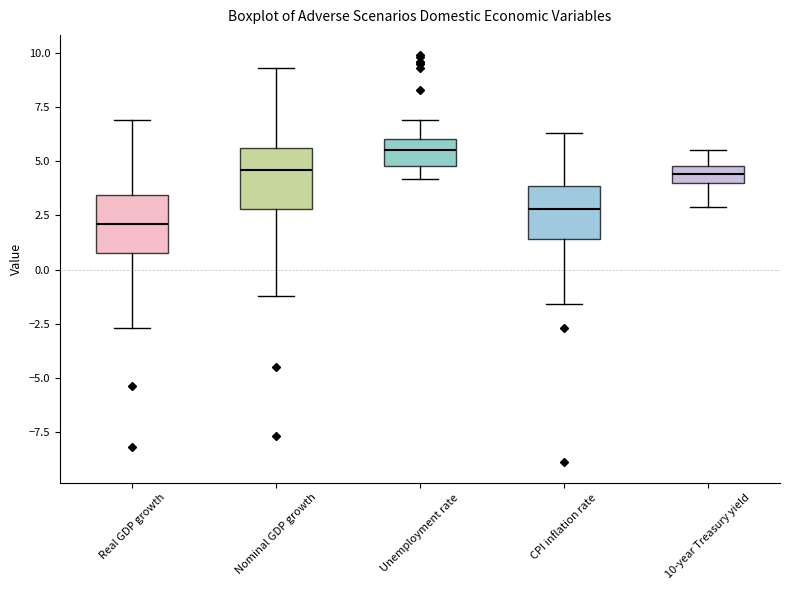

Reading left to right, read every box against the y-axis: the position of its median line, the range the box covers, and the ends of its whiskers. The values are not printed on the chart, so give them approximately, as read against the axis.

Real GDP growth: median 2.0, box 1.0 to 3.5, whiskers -2.5 to 7.0
Nominal GDP growth: median 4.5, box 3.0 to 5.5, whiskers -1.0 to 9.5
Unemployment rate: median 5.5, box 5.0 to 6.0, whiskers 4.0 to 7.0
CPI inflation rate: median 3.0, box 1.5 to 4.0, whiskers -1.5 to 6.5
10-year Treasury yield: median 4.5, box 4.0 to 5.0, whiskers 3.0 to 5.5